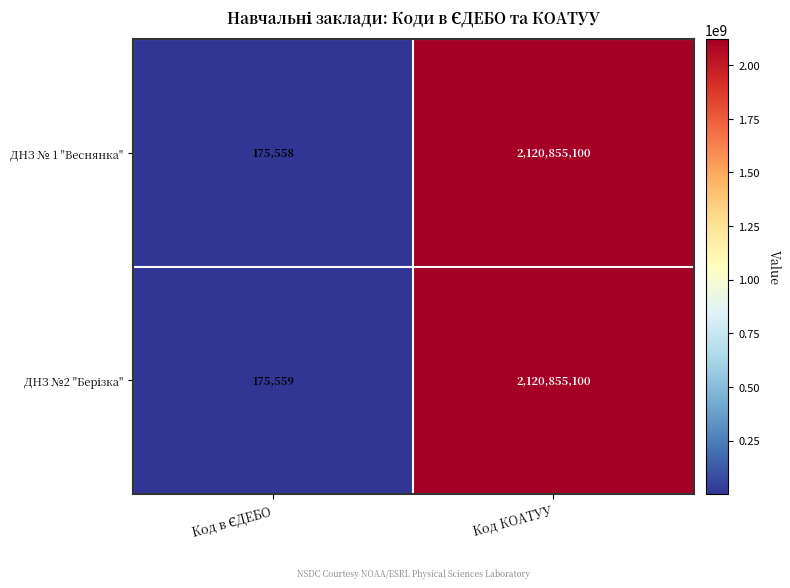

At which category is the sum across all series the highest?

Код КОАТУУ